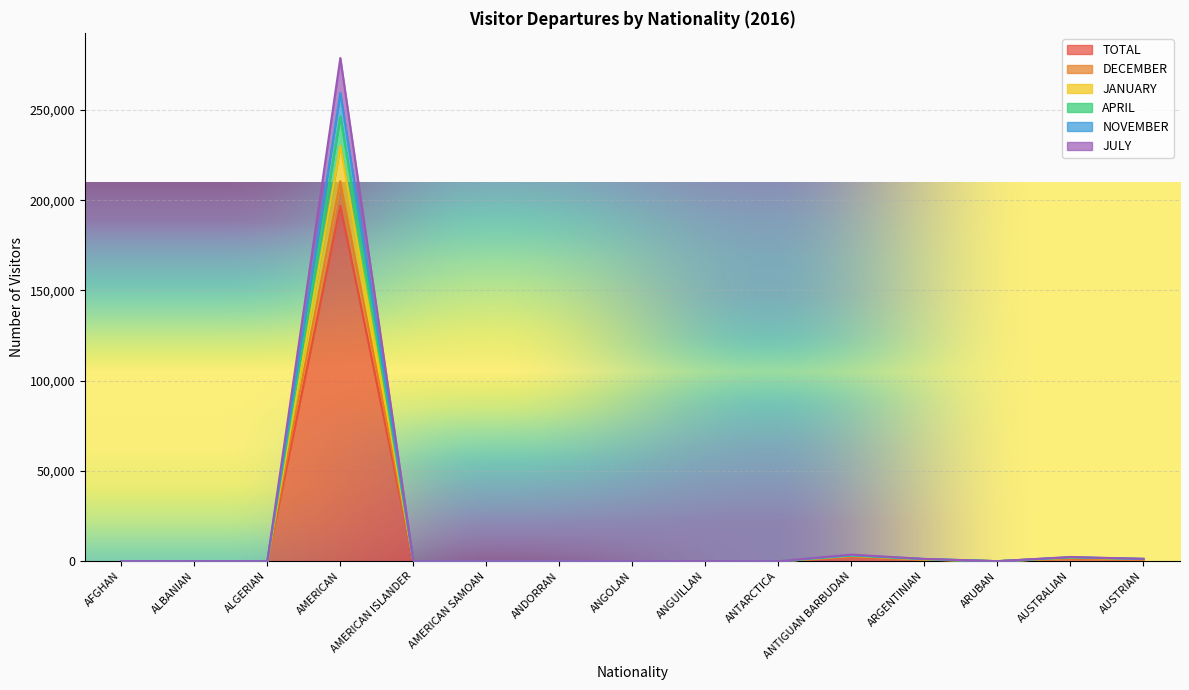

What is the total value across all series at ANGOLAN?

189